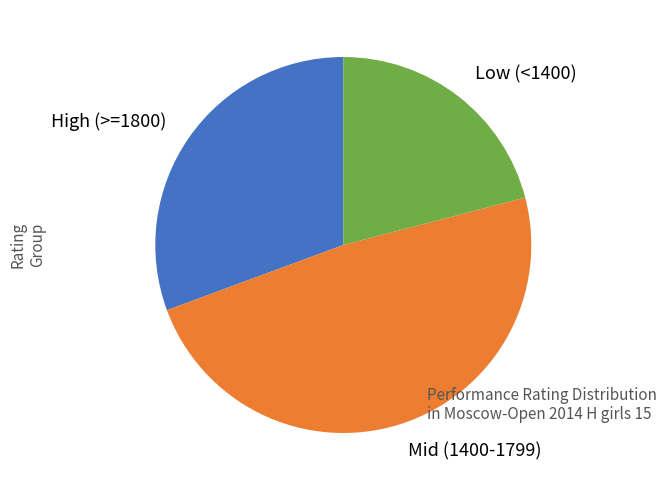

True or false: Mid (1400-1799) accounts for 48% of the total.

True